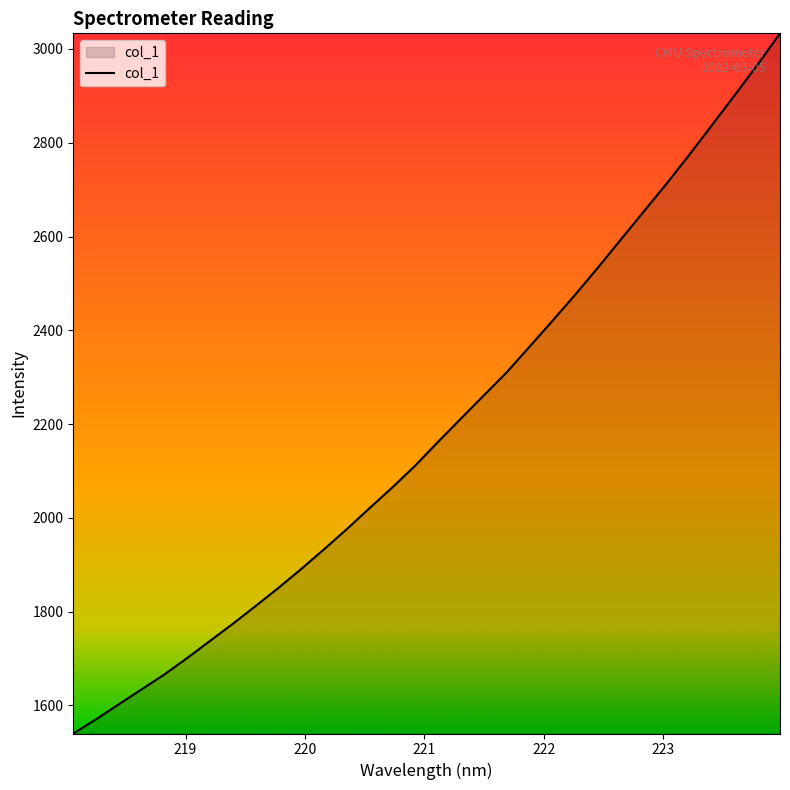

What is the greatest value displayed?

3033.2